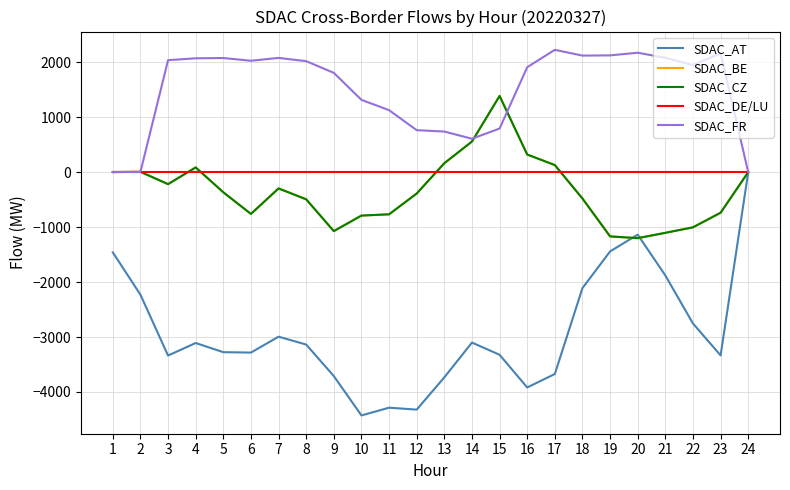

The SDAC_CZ series shows 2204 at 15. True or false?

False